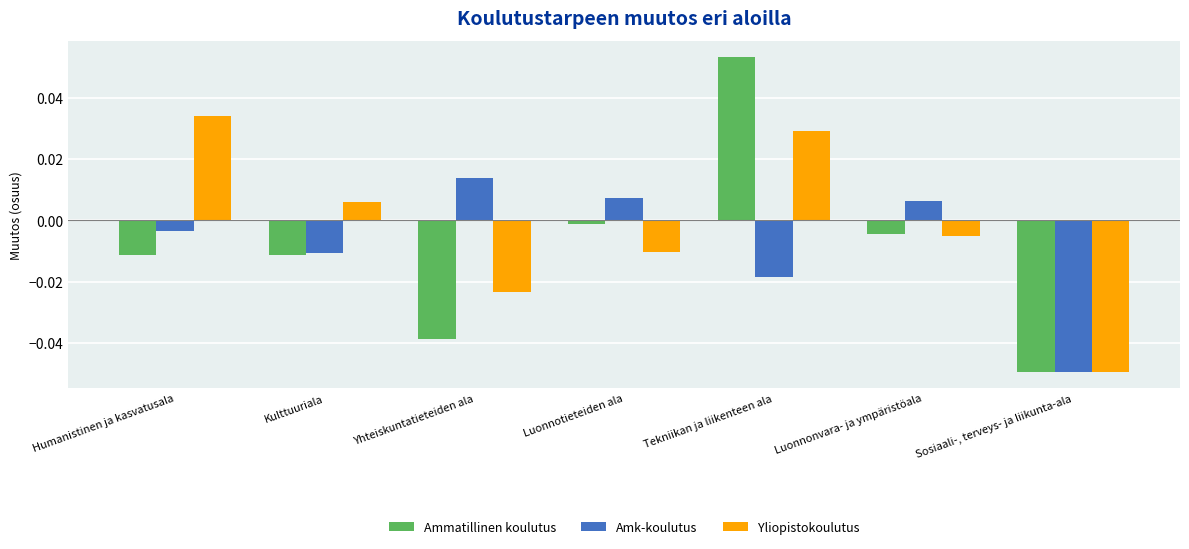

Which series has the largest range (max minus min)?

Ammatillinen koulutus